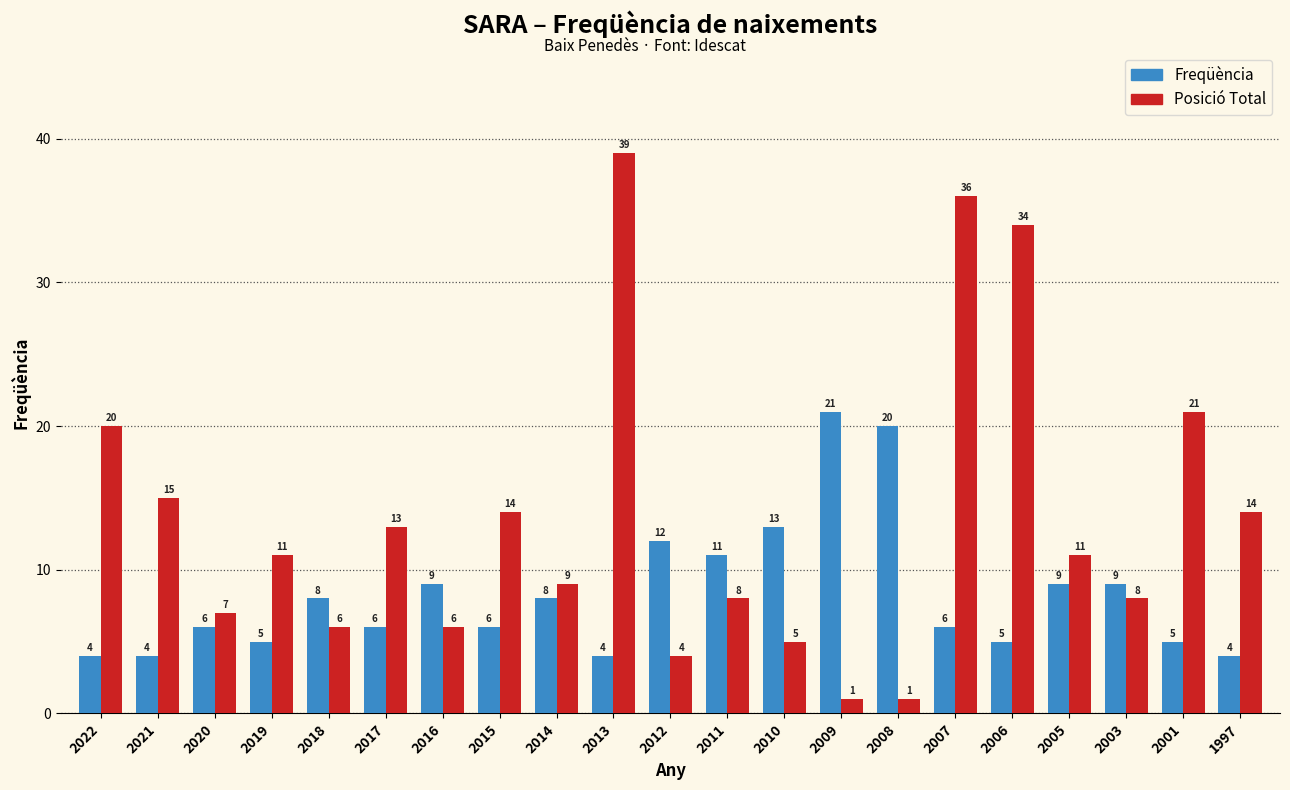

Reading left to right, what are all the values shown in this chart?

Freqüència: 2022=4	2021=4	2020=6	2019=5	2018=8	2017=6	2016=9	2015=6	2014=8	2013=4	2012=12	2011=11	2010=13	2009=21	2008=20	2007=6	2006=5	2005=9	2003=9	2001=5	1997=4
Posició Total: 2022=20	2021=15	2020=7	2019=11	2018=6	2017=13	2016=6	2015=14	2014=9	2013=39	2012=4	2011=8	2010=5	2009=1	2008=1	2007=36	2006=34	2005=11	2003=8	2001=21	1997=14